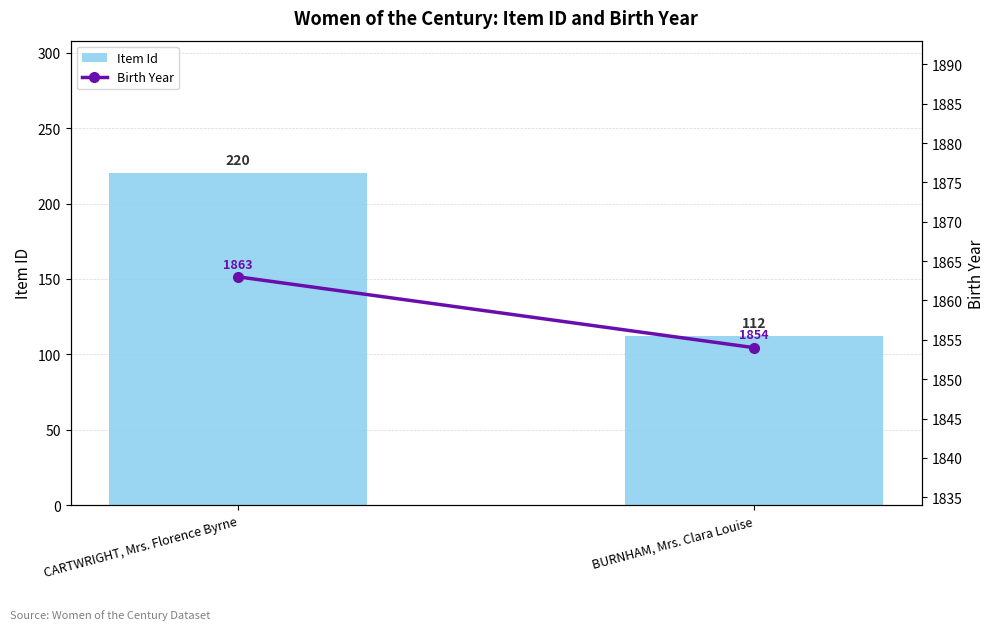

What is the minimum value shown in the chart?

112